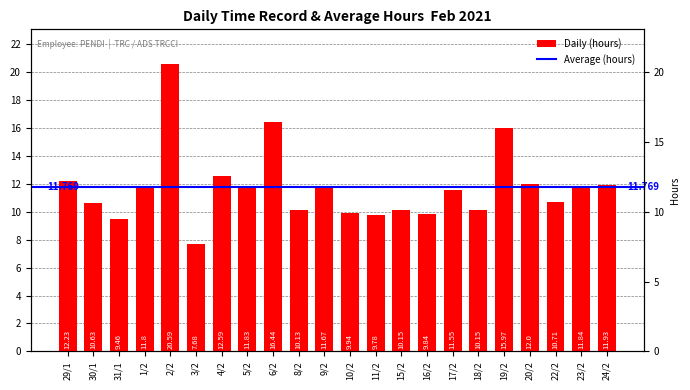

What is the sum of all values?

258.9